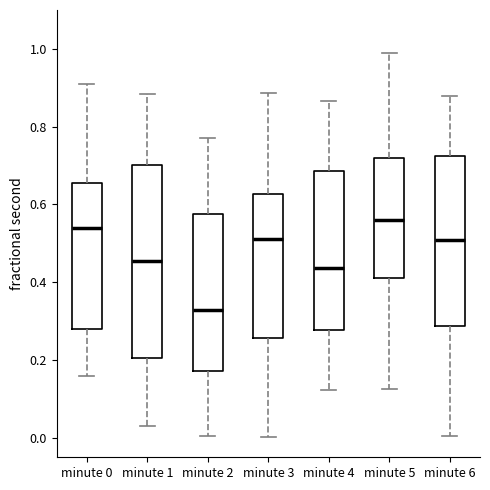

Reading left to right, transcribe this box plot: for each box, give where its median line is, the range the box spans, and where its two whiskers end, as read against the y-axis. The values are not printed on the chart, so give them approximately, as read against the axis.

minute 0: median 0.54, box 0.28 to 0.66, whiskers 0.16 to 0.92
minute 1: median 0.46, box 0.20 to 0.70, whiskers 0.04 to 0.88
minute 2: median 0.32, box 0.18 to 0.58, whiskers 0.00 to 0.78
minute 3: median 0.52, box 0.26 to 0.62, whiskers 0.00 to 0.88
minute 4: median 0.44, box 0.28 to 0.68, whiskers 0.12 to 0.86
minute 5: median 0.56, box 0.42 to 0.72, whiskers 0.12 to 0.98
minute 6: median 0.50, box 0.28 to 0.72, whiskers 0.00 to 0.88